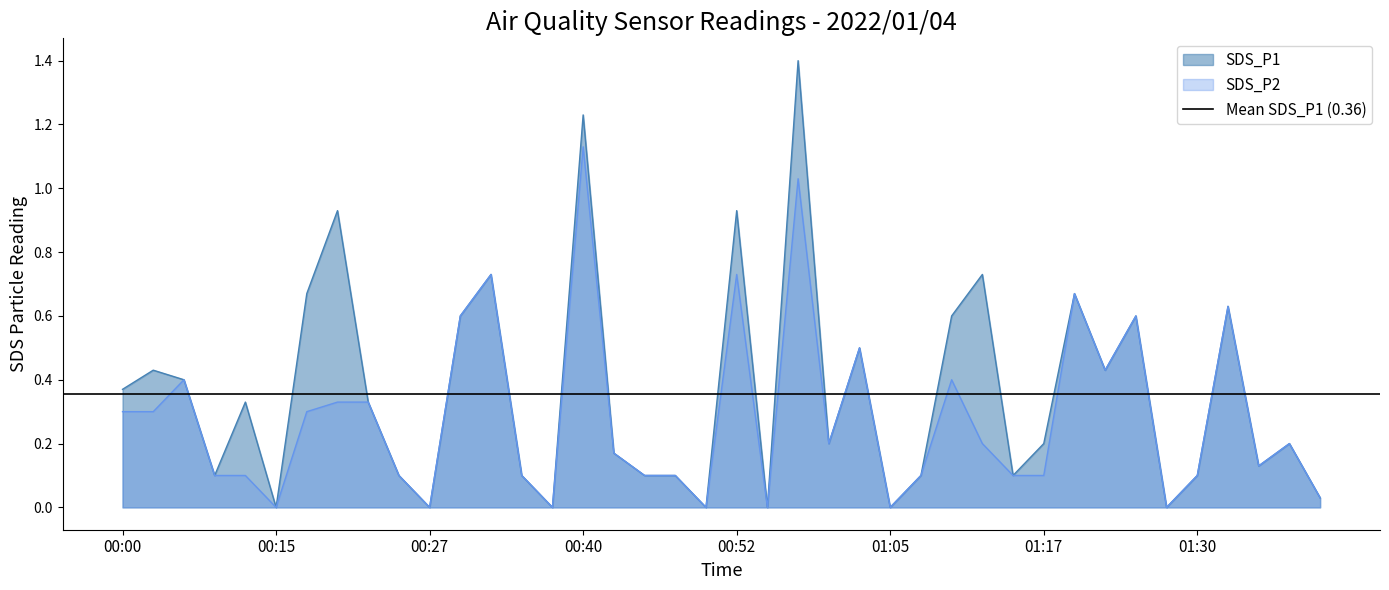

True or false: SDS_P2 has a value of 0.0 at 00:27.

True